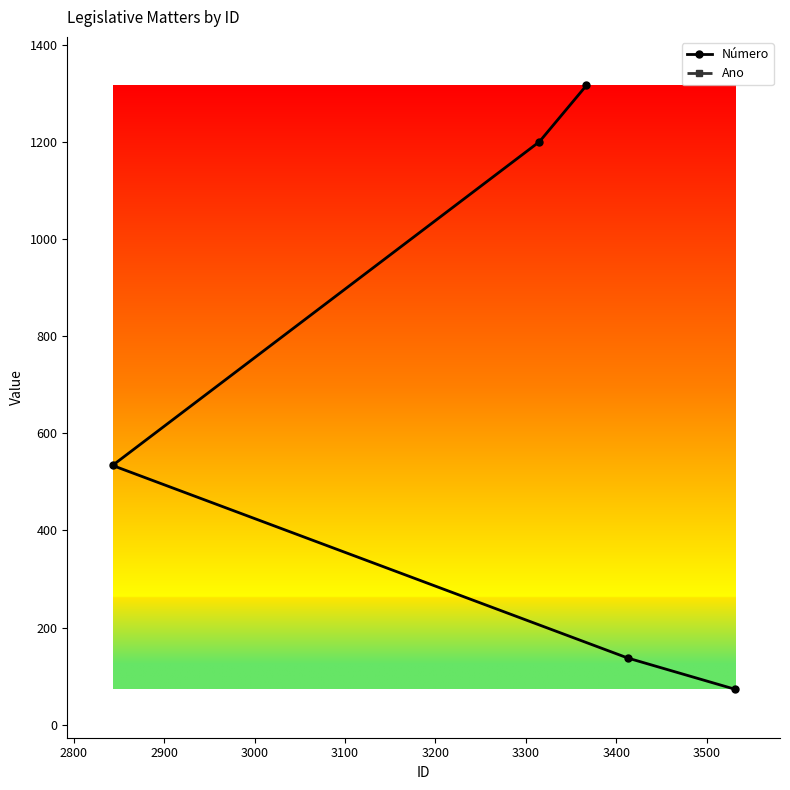

True or false: Número and Ano intersect in this chart.

False